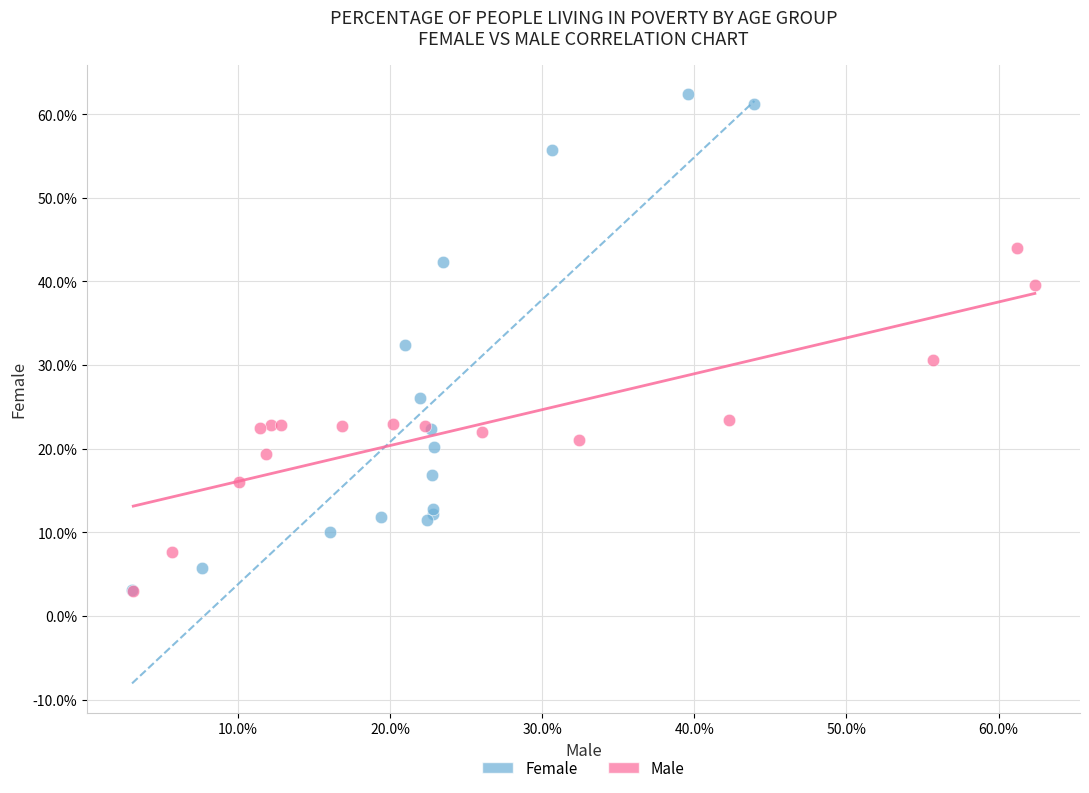

What are all the series names shown in the legend?

Female, Male